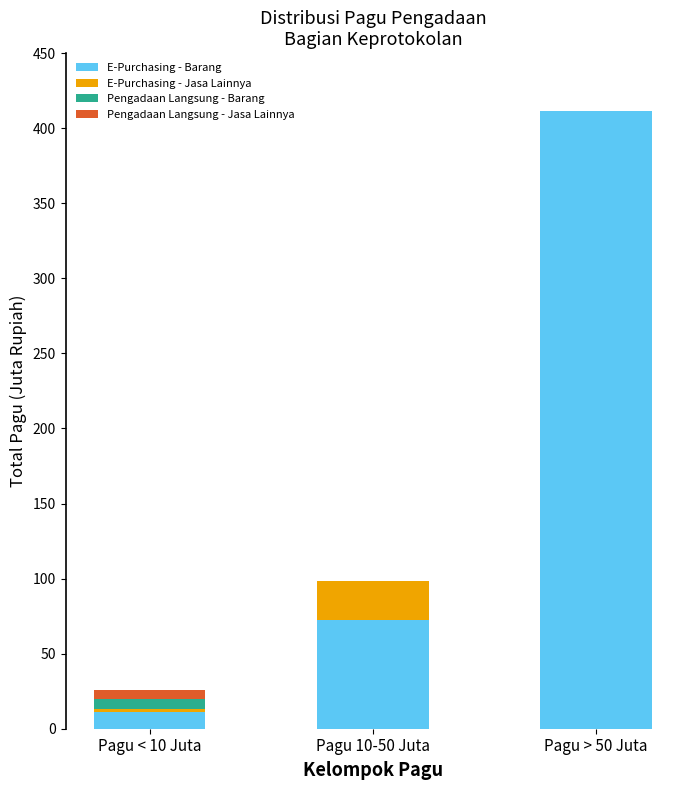

Which category has the highest value in the E-Purchasing - Barang series?

Pagu > 50 Juta